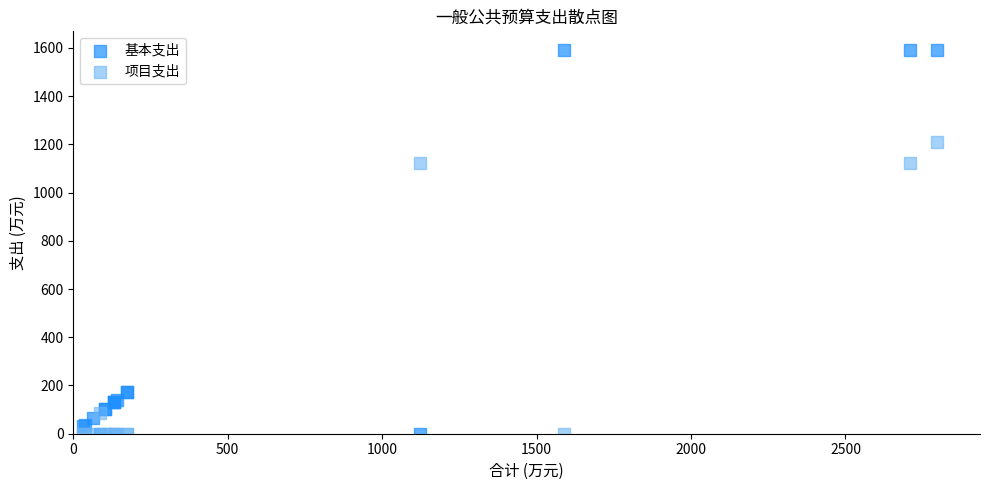

What is the X range (max minus min) for the scatter plot?

2765.3